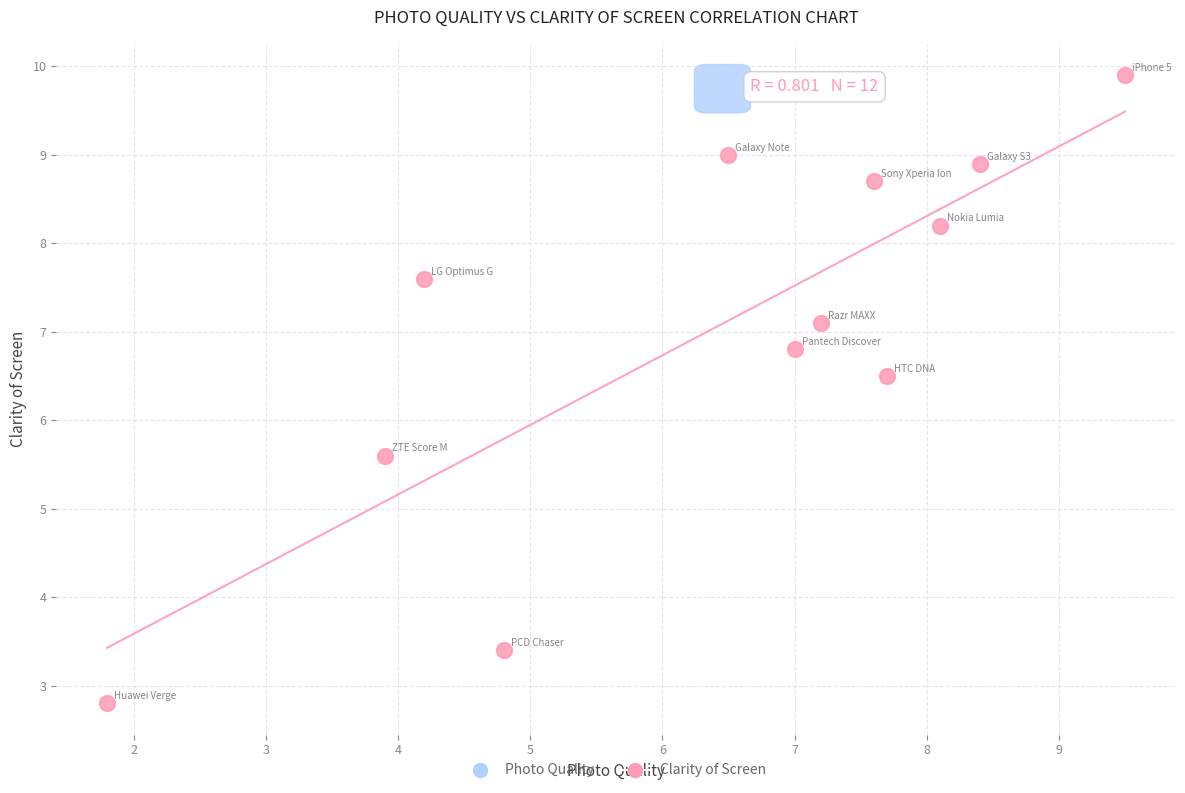

What Y value in the scatter plot is closest to 6?

5.6